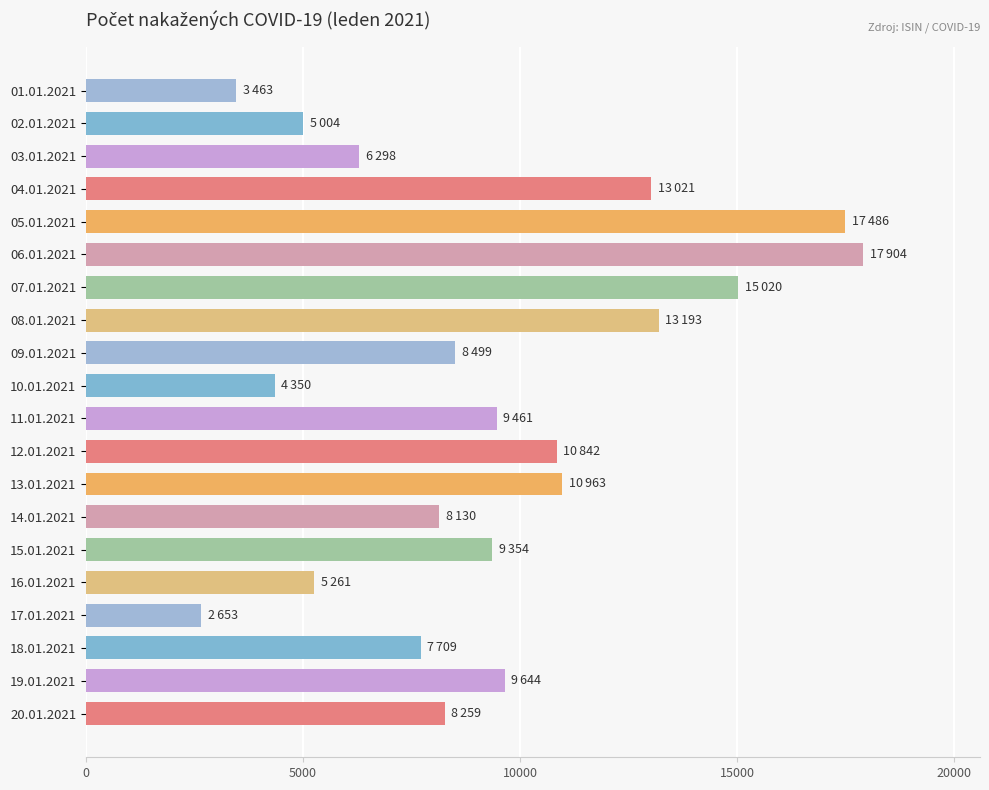

Are the bars horizontal?

Yes